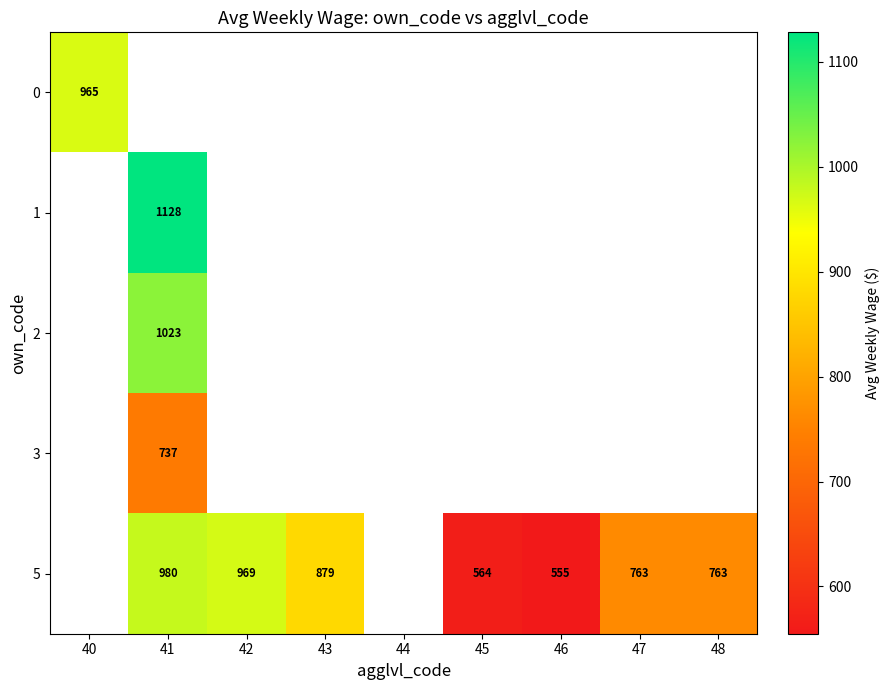

The 5 series shows 555 at 46. True or false?

True